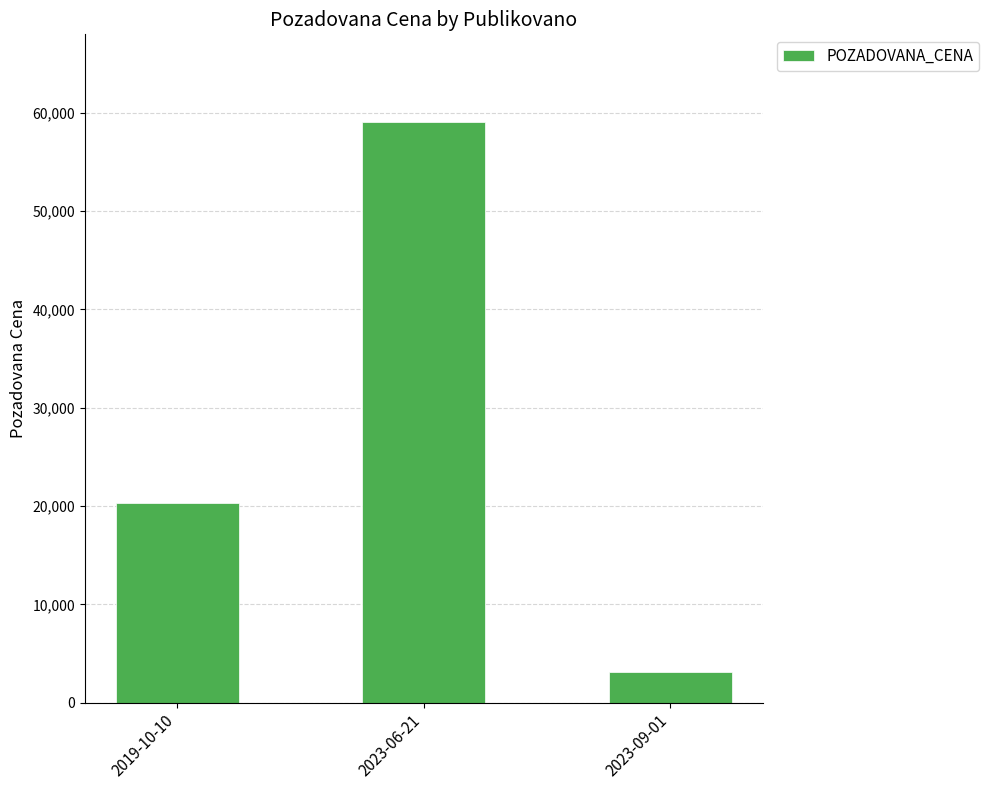

List the labels in order of value, largest first.

2023-06-21, 2019-10-10, 2023-09-01